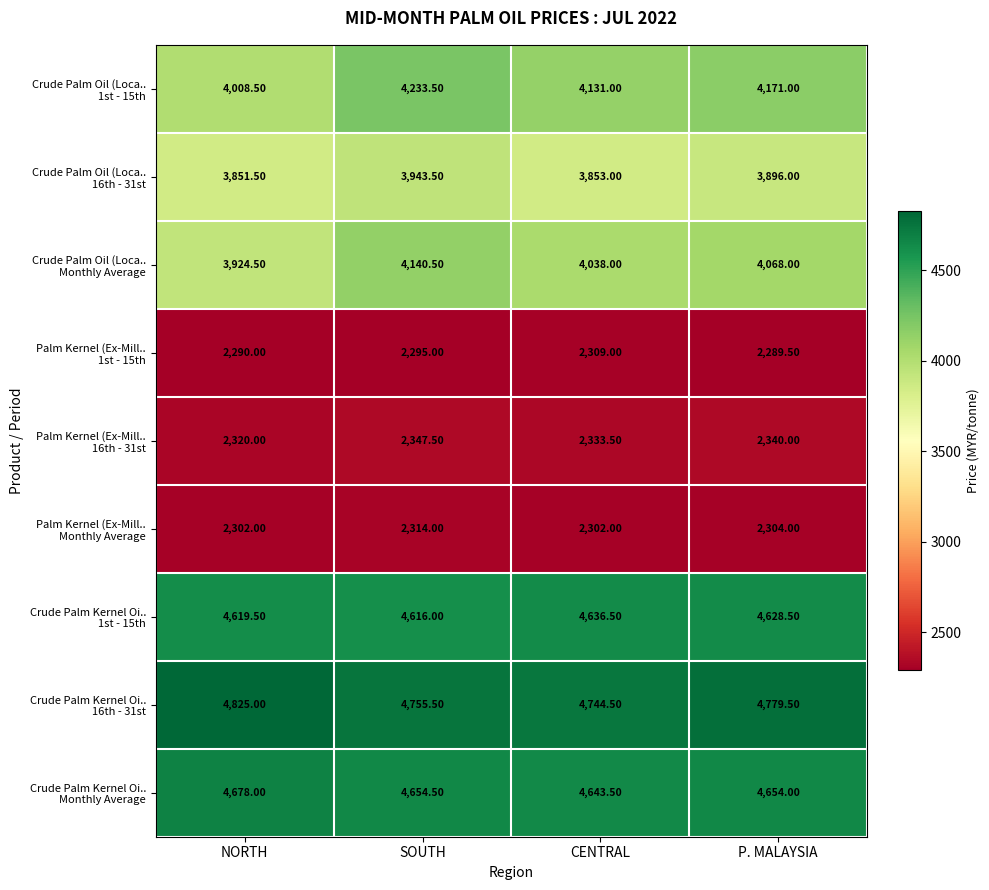

At which category does the chart reach its minimum across all series?

P. MALAYSIA